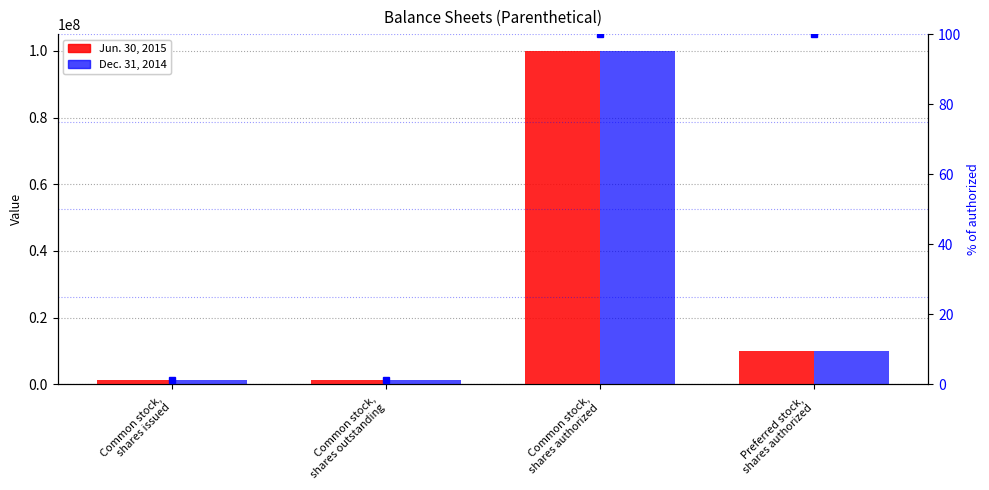

Is it true that Dec. 31, 2014 equals 1191348.0 at Common stock,
shares outstanding?

True